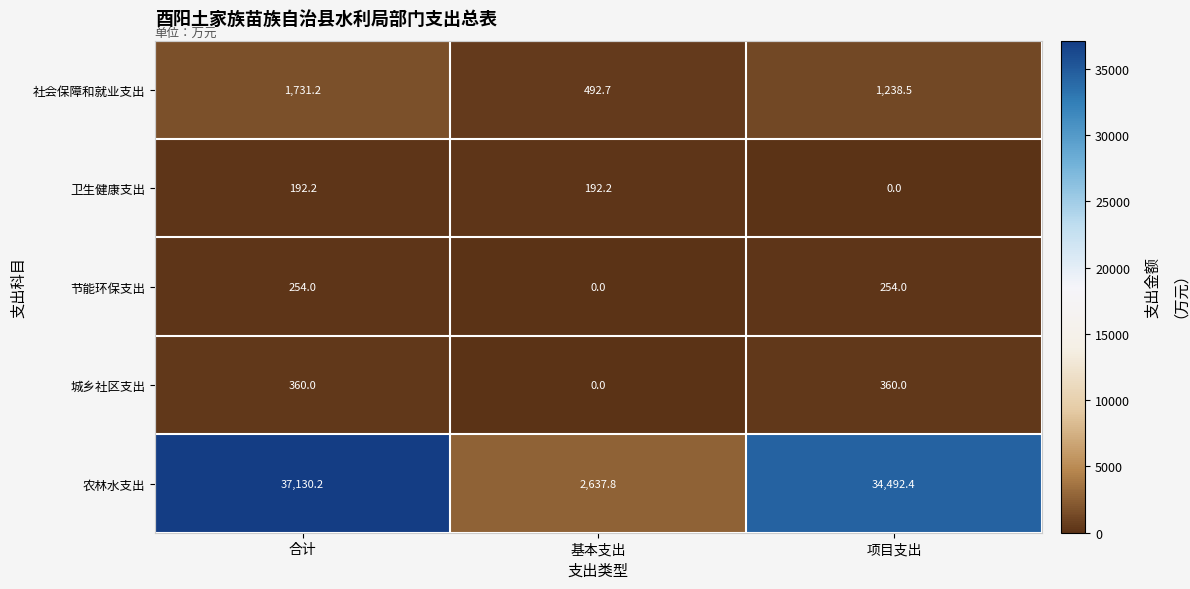

How many distinct data groups are displayed?

5